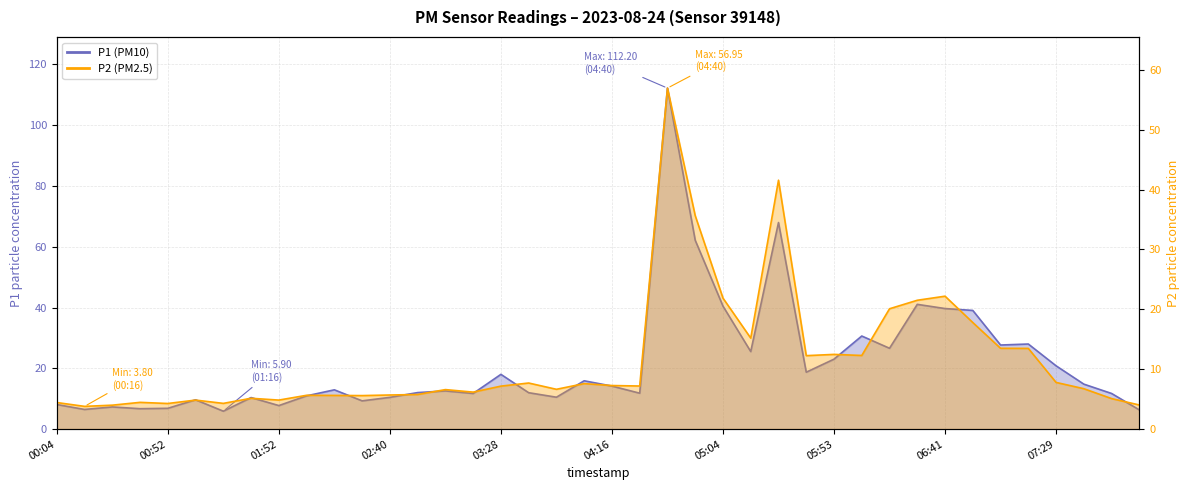

Between 07:41 and 03:16, which is larger?

07:41